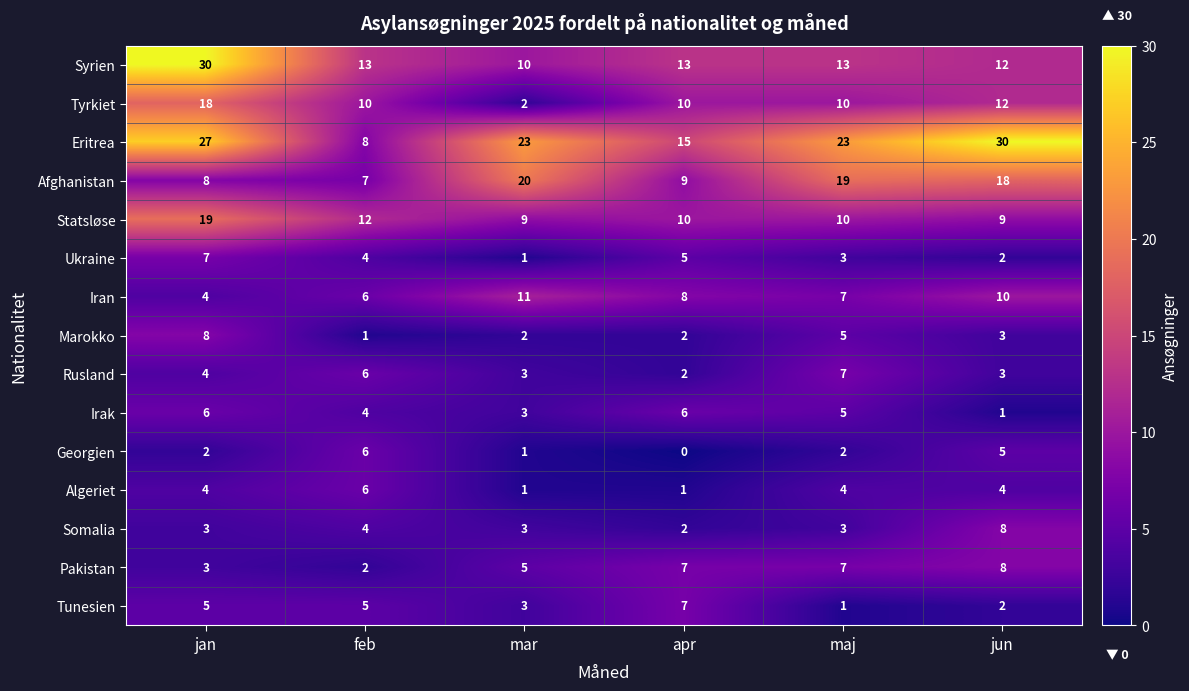

What is the spread (max minus min) of values at feb?

12